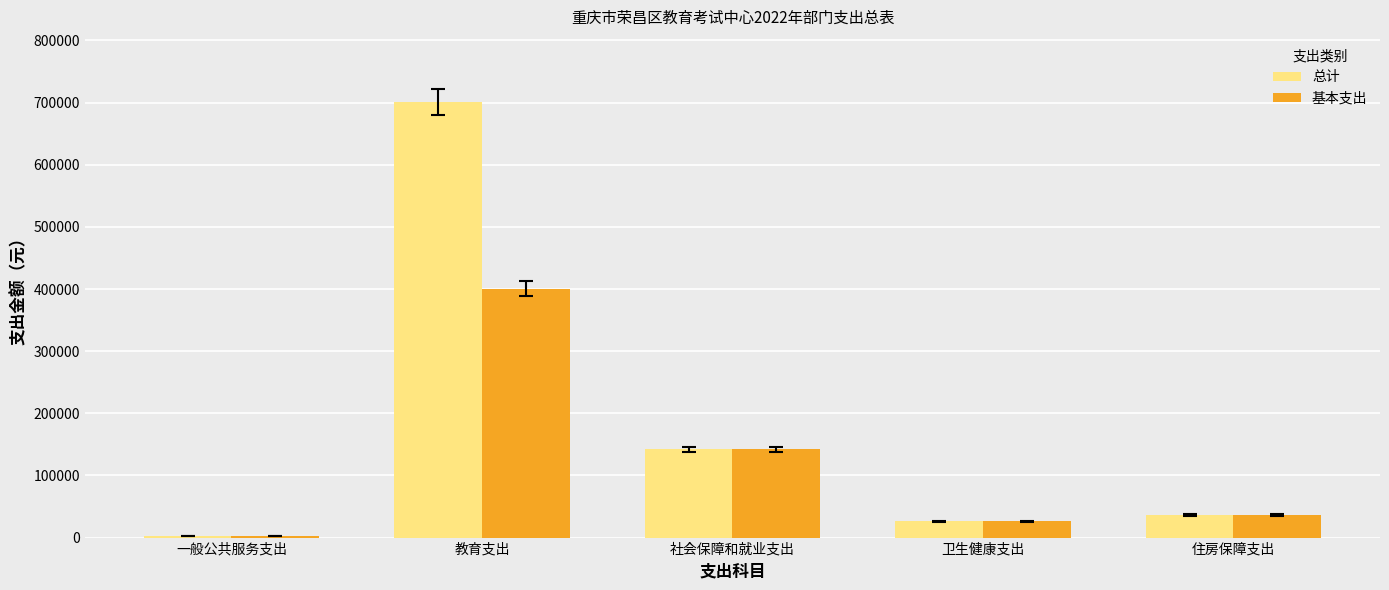

At which label is 总计 closest to 351452?

社会保障和就业支出